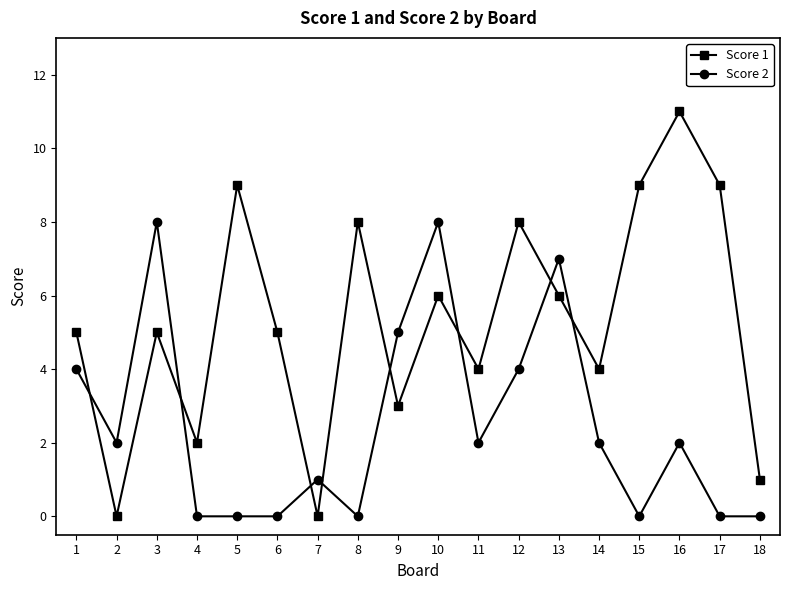

Is the value of Score 2 at 16 greater than the value of Score 1 at 1?

No